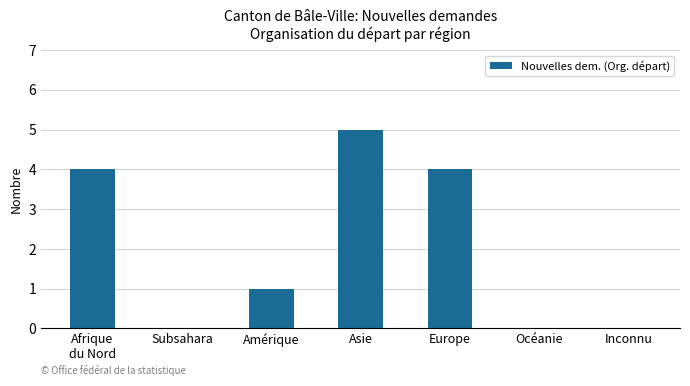

What is the change in value from Subsahara to Asie?

+5